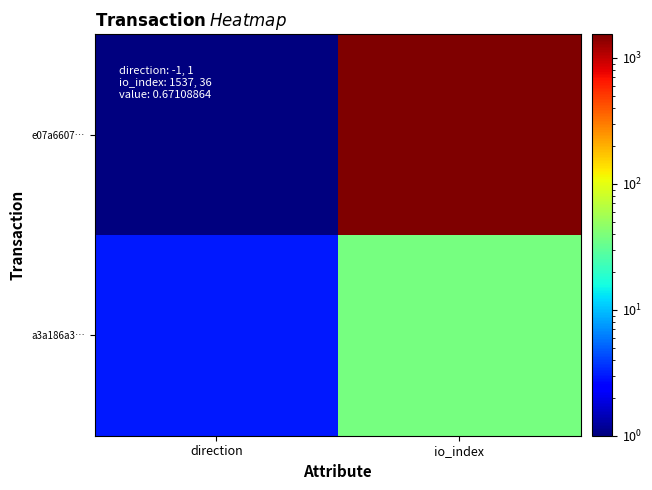

How many series are shown in this chart?

2